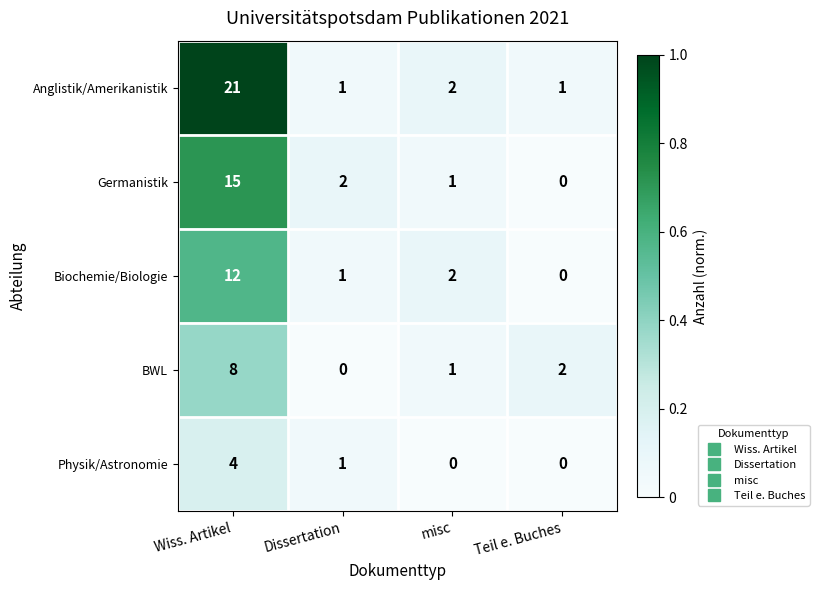

Reading left to right, list all the values displayed in this chart.

Anglistik/Amerikanistik: Wiss. Artikel=21	Dissertation=1	misc=2	Teil e. Buches=1
Germanistik: Wiss. Artikel=15	Dissertation=2	misc=1	Teil e. Buches=0
Biochemie/Biologie: Wiss. Artikel=12	Dissertation=1	misc=2	Teil e. Buches=0
BWL: Wiss. Artikel=8	Dissertation=0	misc=1	Teil e. Buches=2
Physik/Astronomie: Wiss. Artikel=4	Dissertation=1	misc=0	Teil e. Buches=0